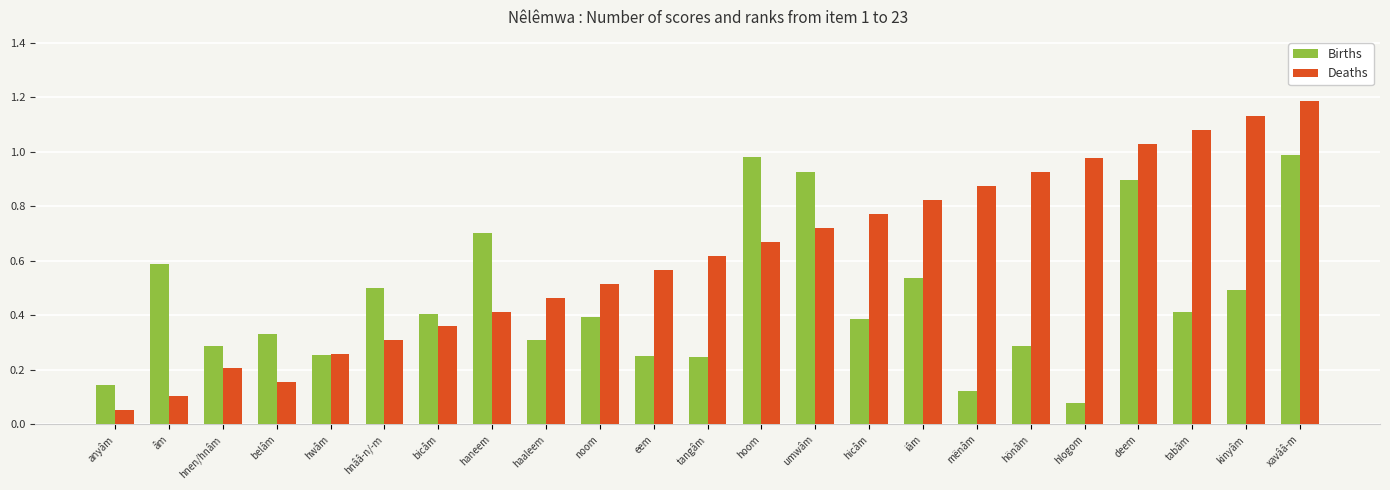

What is the label of the 7th bar from the left?

bicâm